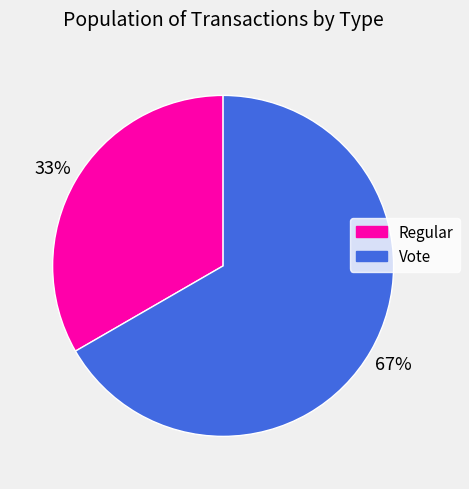

Which slice is the smallest?

Regular